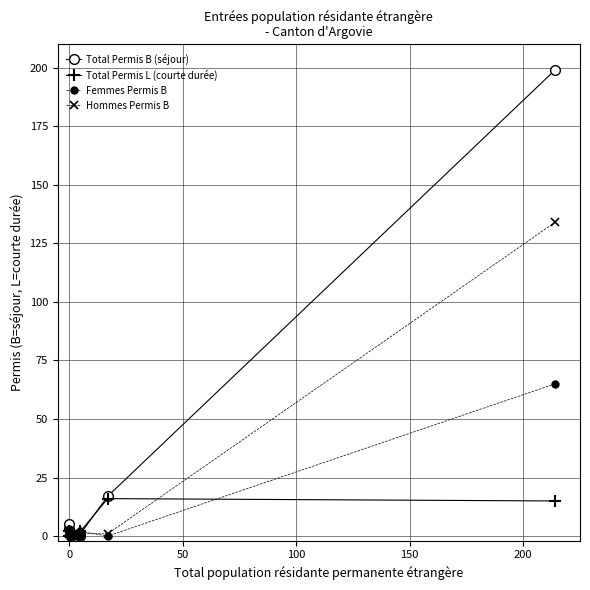

List the series in order of their peak value, highest first.

Total Permis B (séjour), Hommes Permis B, Femmes Permis B, Total Permis L (courte durée)